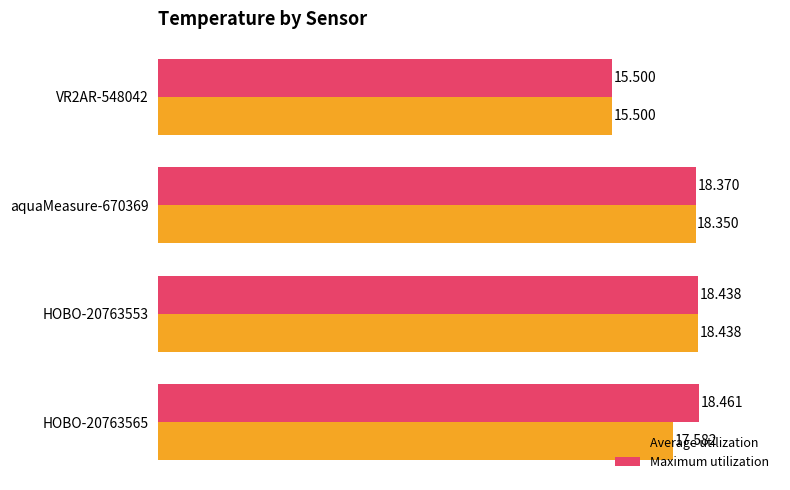

Which series has the largest total across all categories?

Maximum utilization